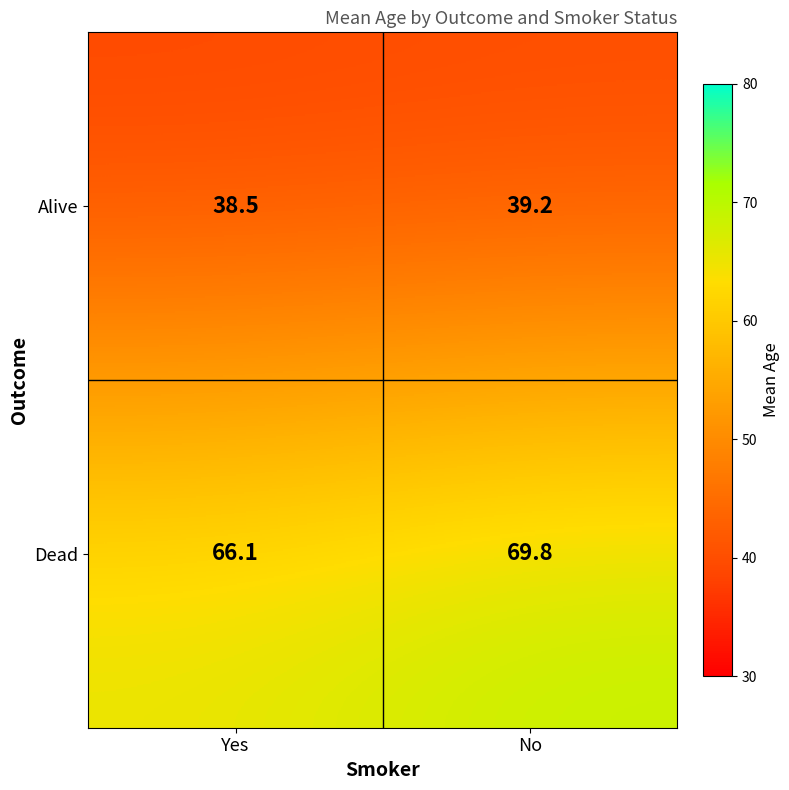

What is the smallest value displayed?

38.5